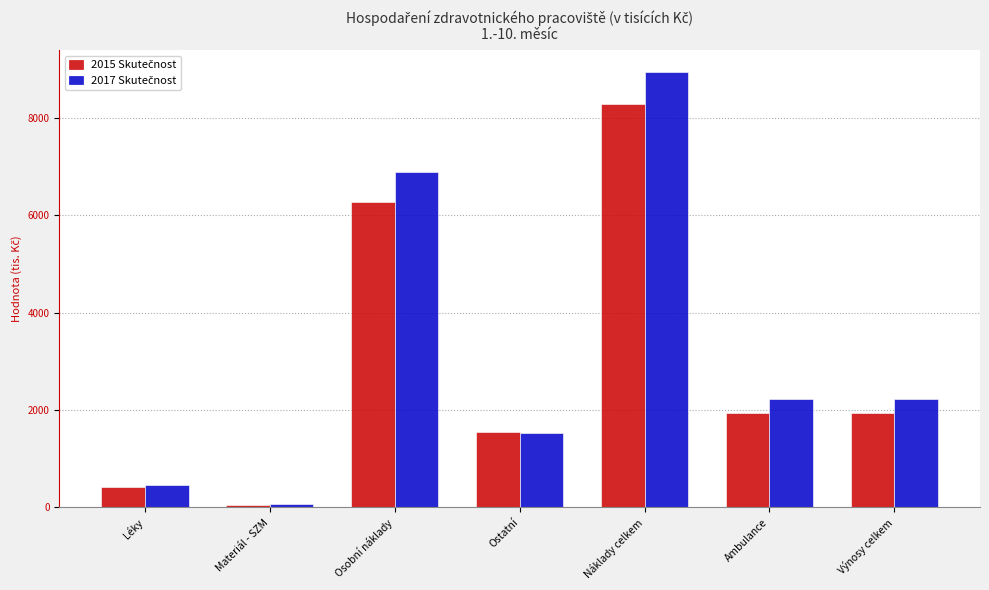

What is the label of the 4th bar from the left?

Ostatní